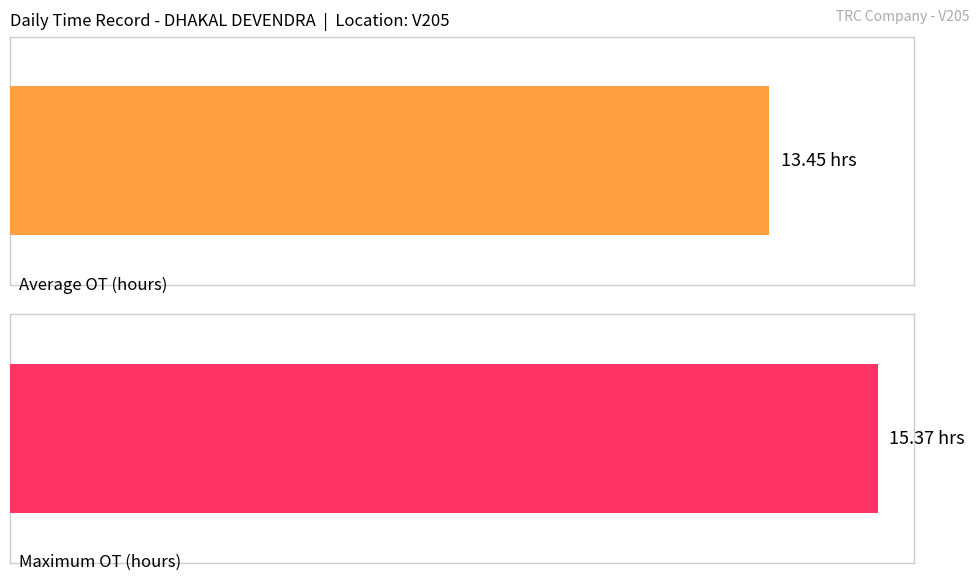

Count the number of data series in this chart.

2